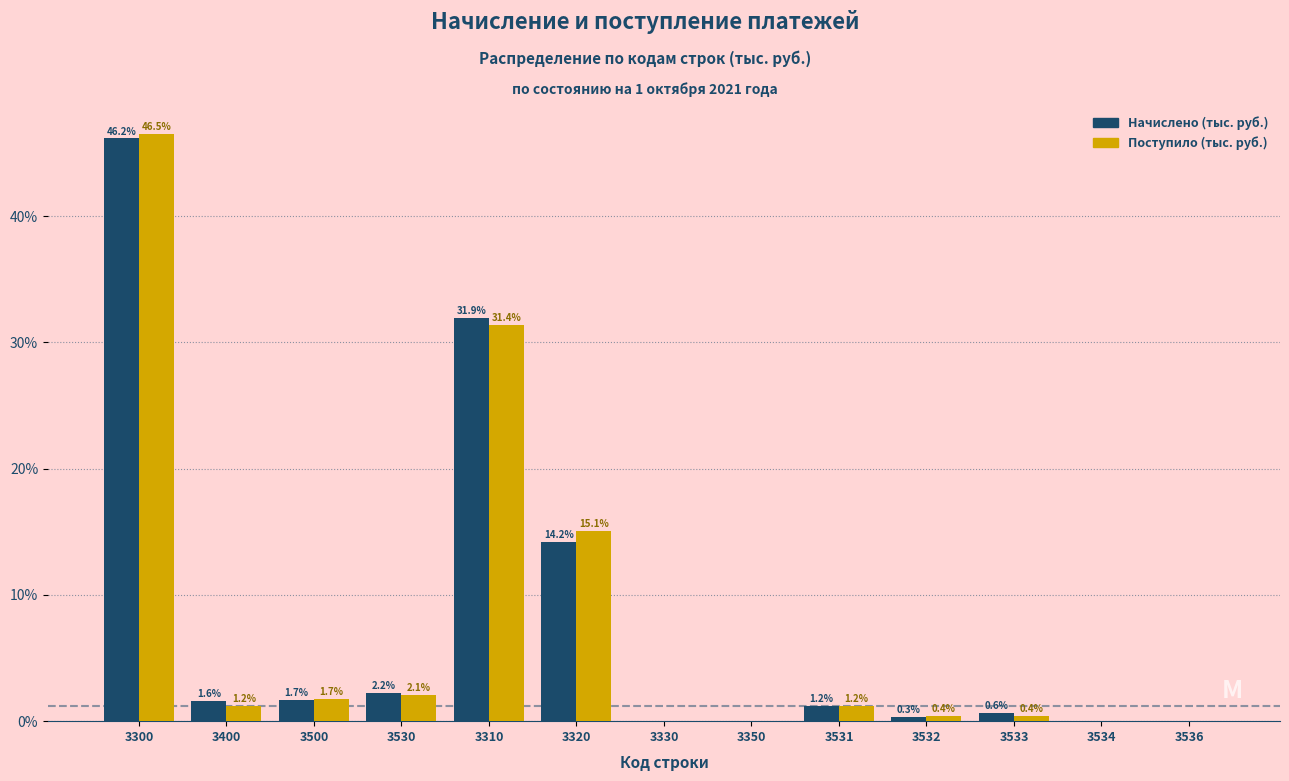

Where does the Начислено (тыс. руб.) series first go above 1?

3300